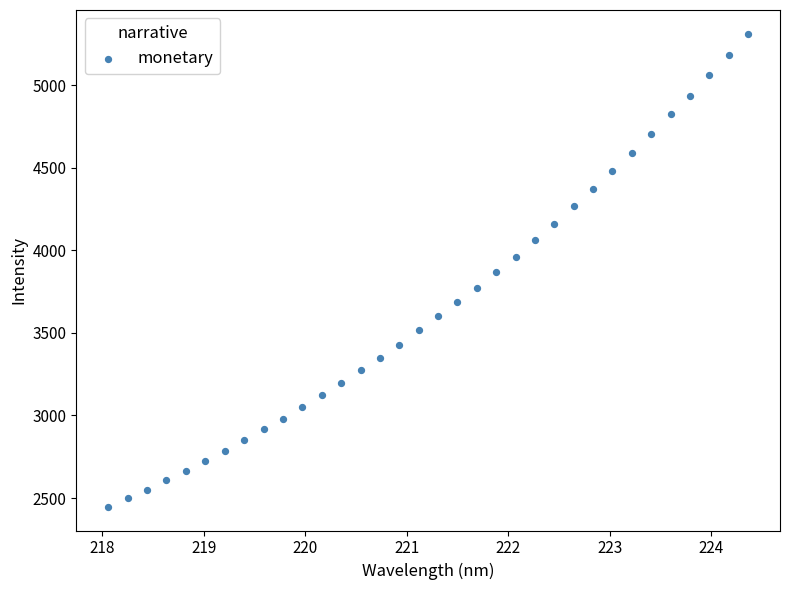

What is the range of Y values (max minus min)?

2864.6